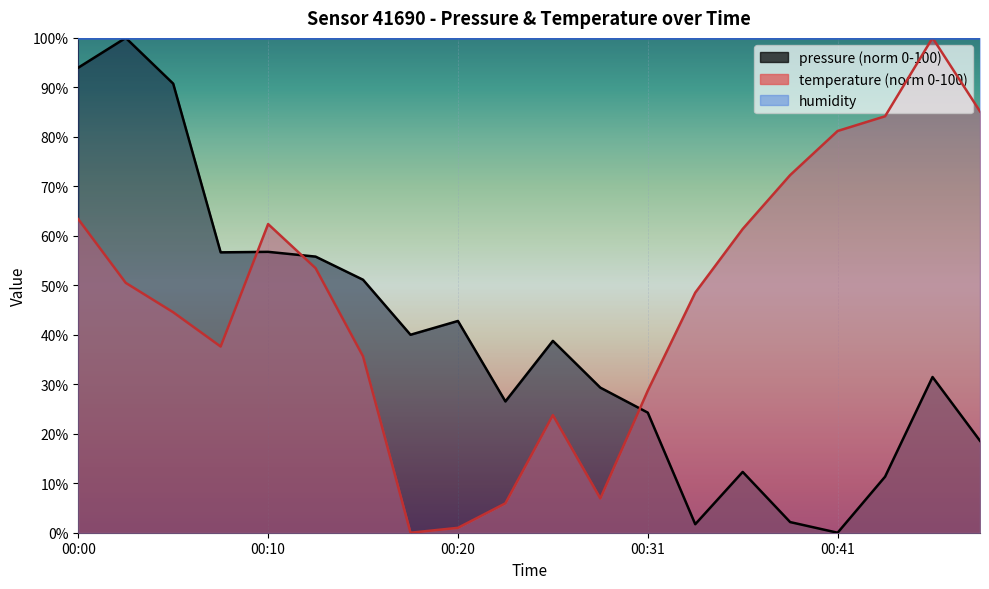

Which series ends up on top after the final intersection of temperature and pressure?

temperature